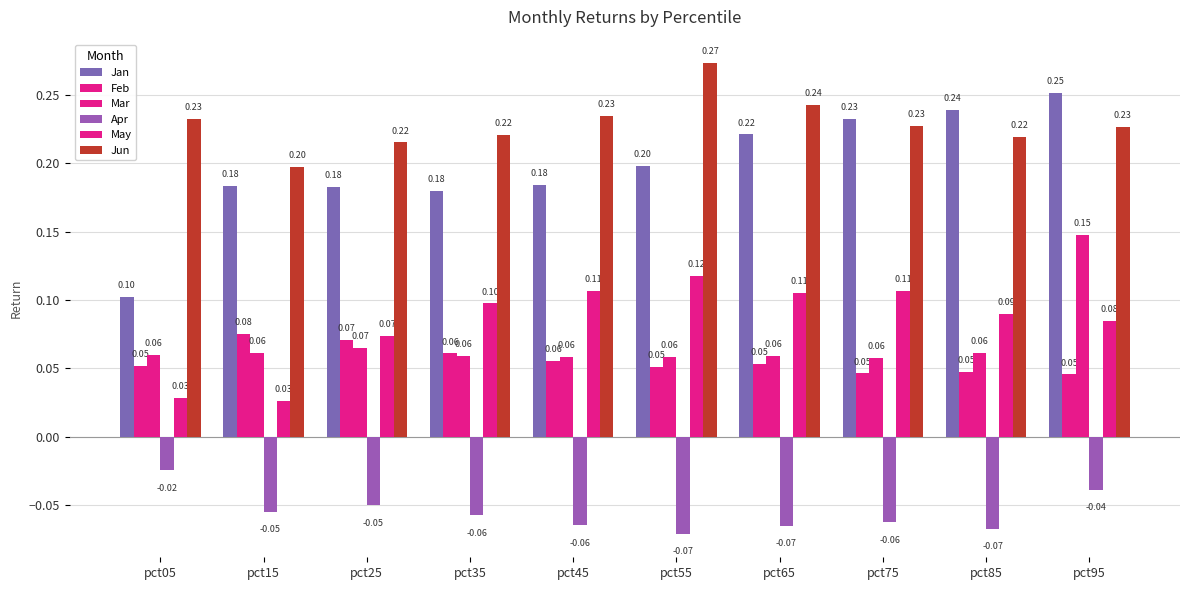

Count the number of data series in this chart.

6